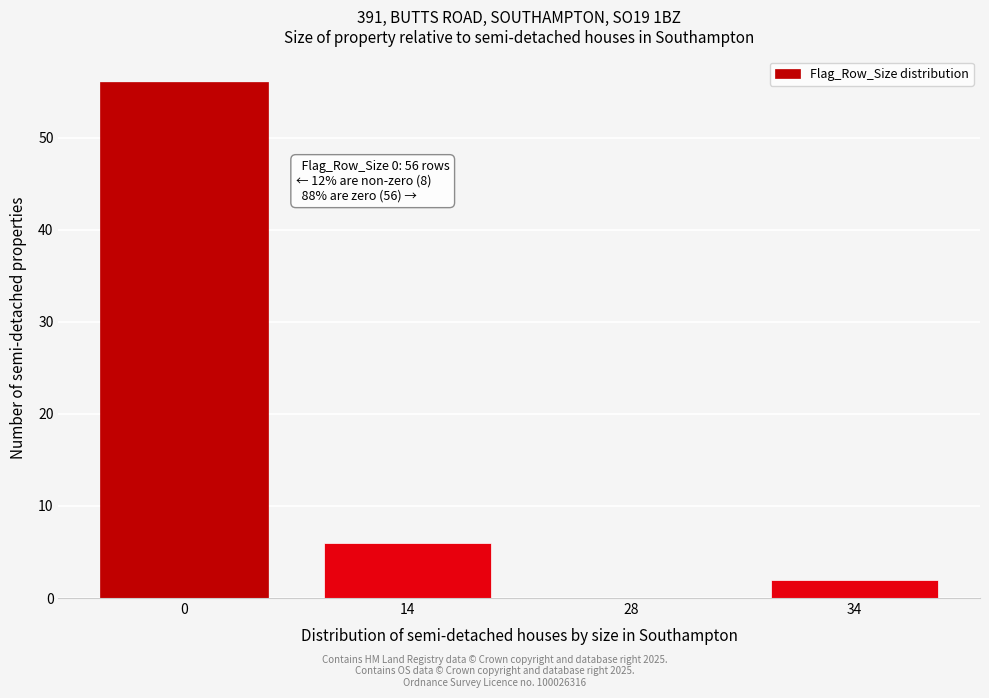

Reading left to right, extract all data points from this chart.

0=56	14=6	28=0	34=2